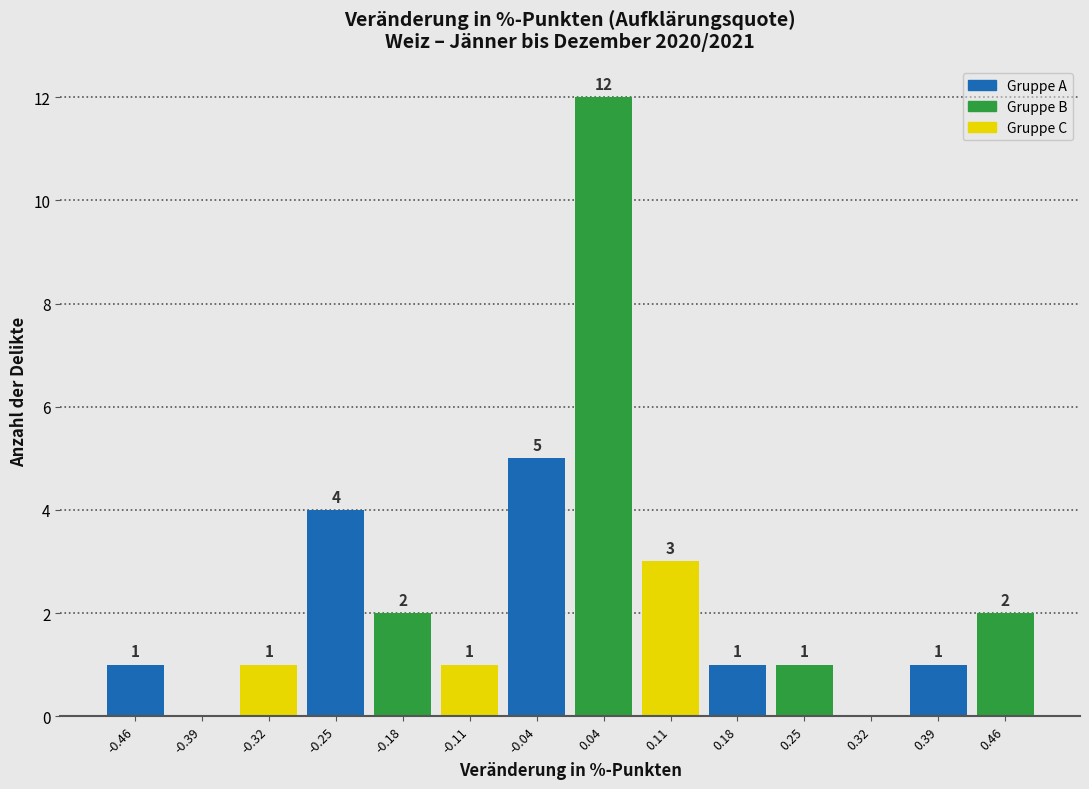

Over which range of the x-axis is the bar tallest?

0.00 to 0.07